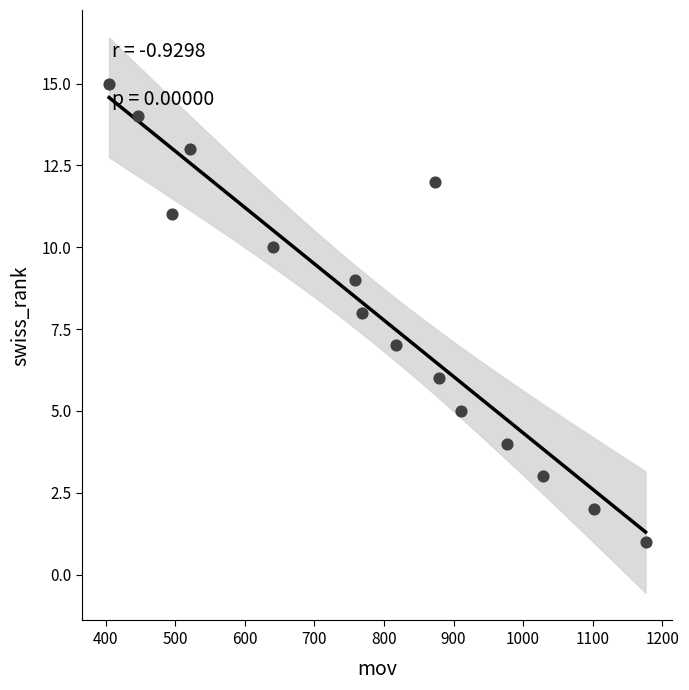

What is the range of Y values (max minus min)?

14